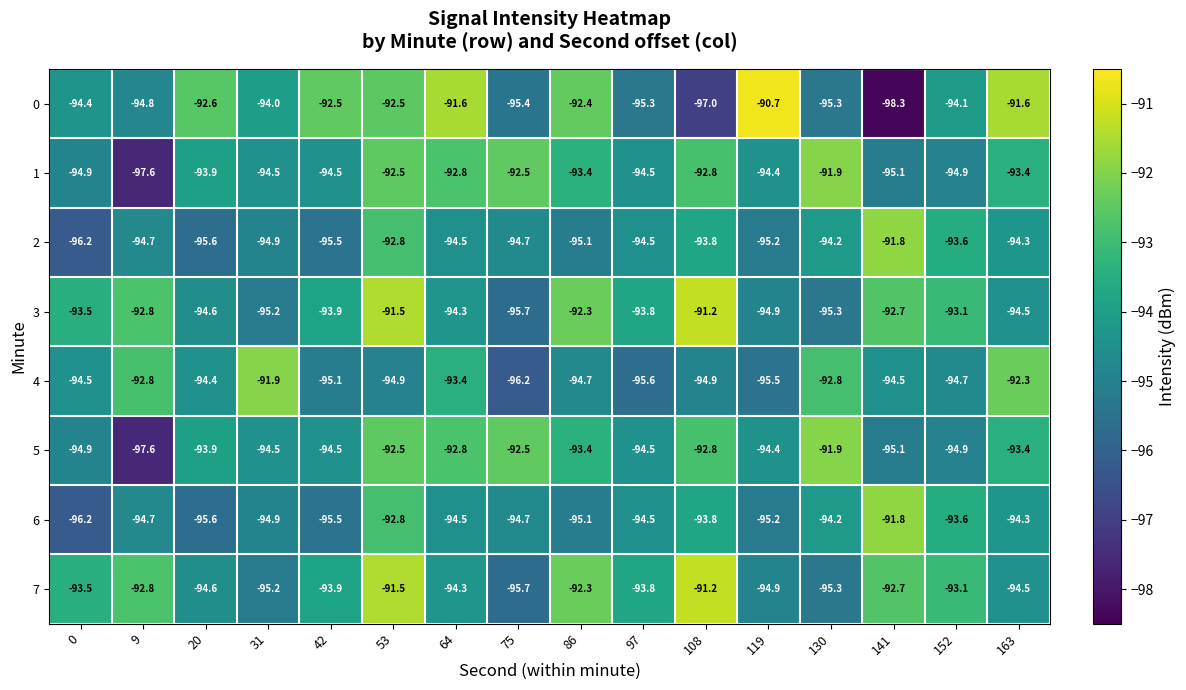

At which category is the sum across all series the highest?

53